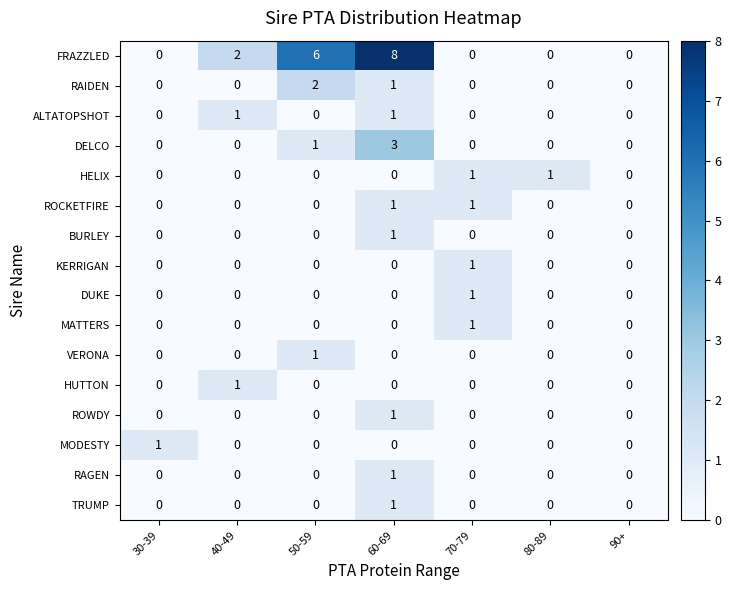

Count the MODESTY values in the range 0 to 1.

7